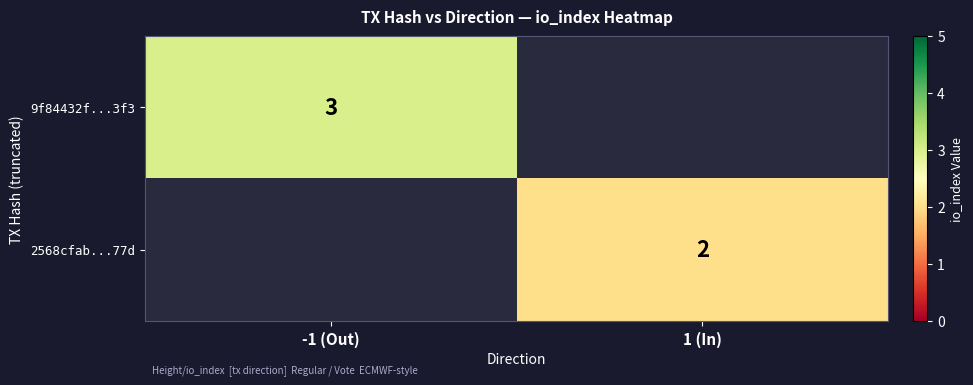

At how many categories does at least one series exceed 2?

1